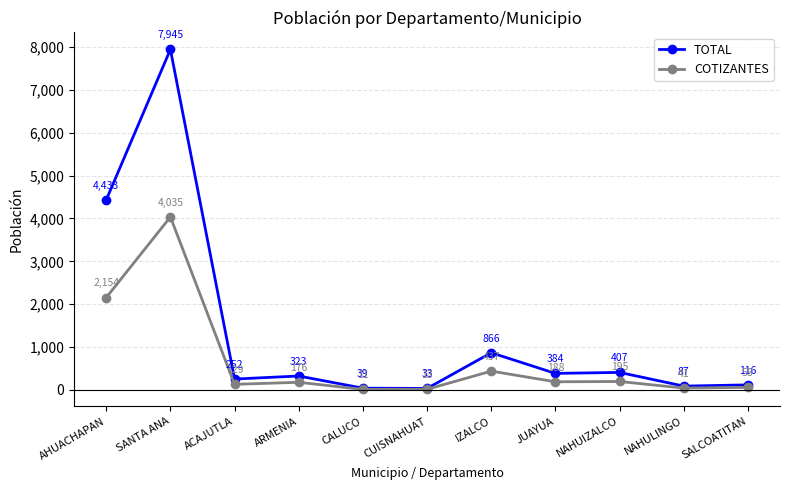

Read the TOTAL value at AHUACHAPAN, to the nearest 10.

4430